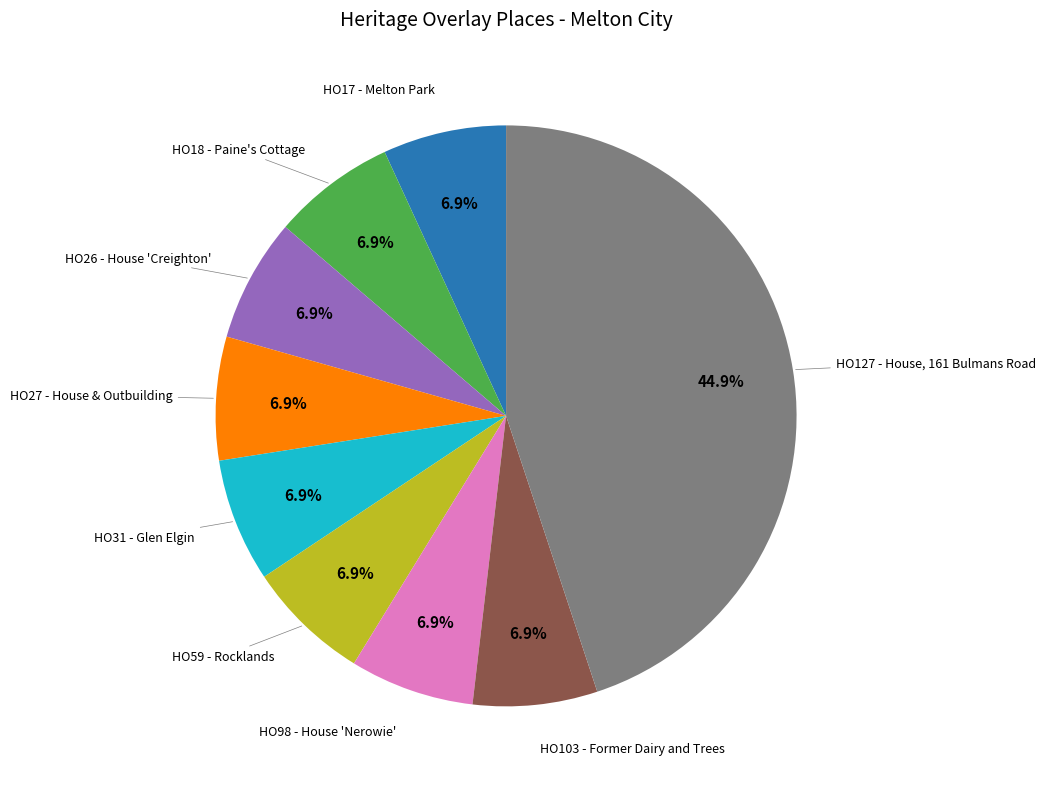

Is it true that HO27 - House & Outbuilding is 13% of the pie?

False